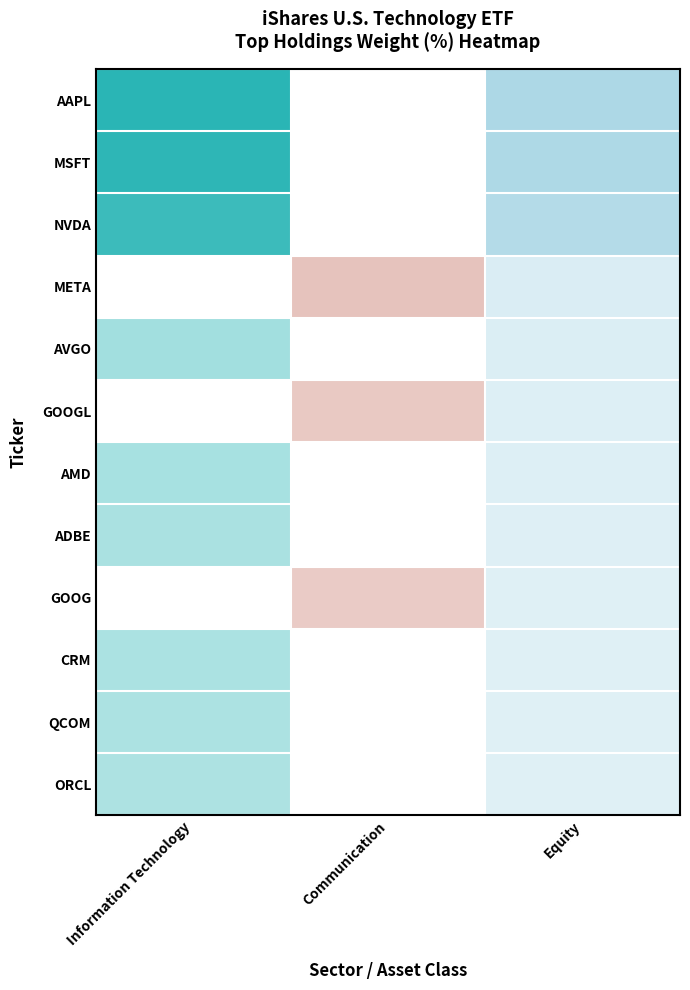

At how many categories does at least one series exceed 4?

1